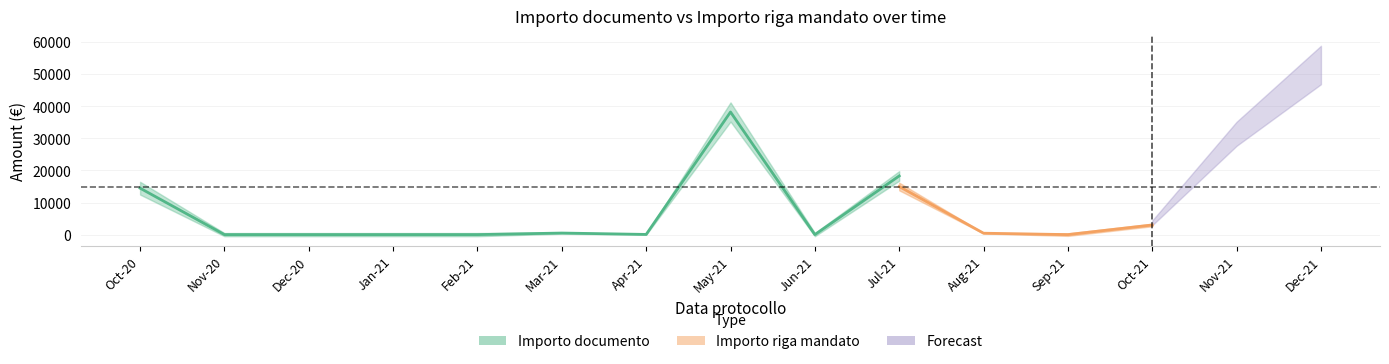

What is the minimum value for Importo documento?

3.1